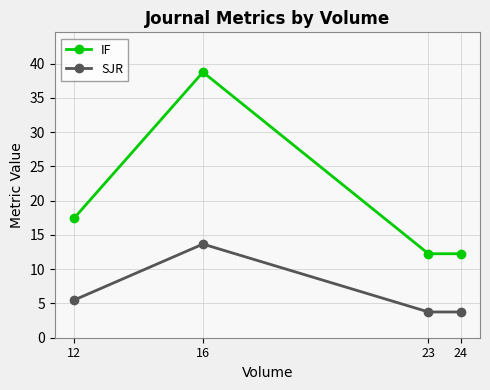

Which series has the widest spread of values?

IF